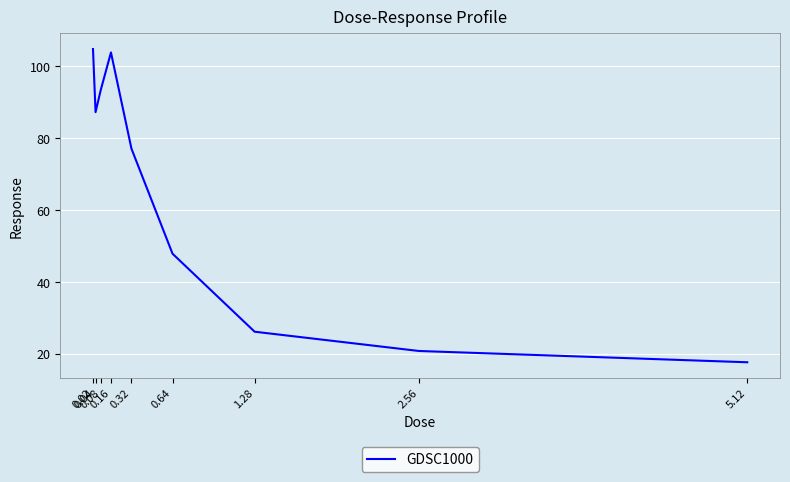

What is the change in value from 0.08 to 1.28?

-67.2